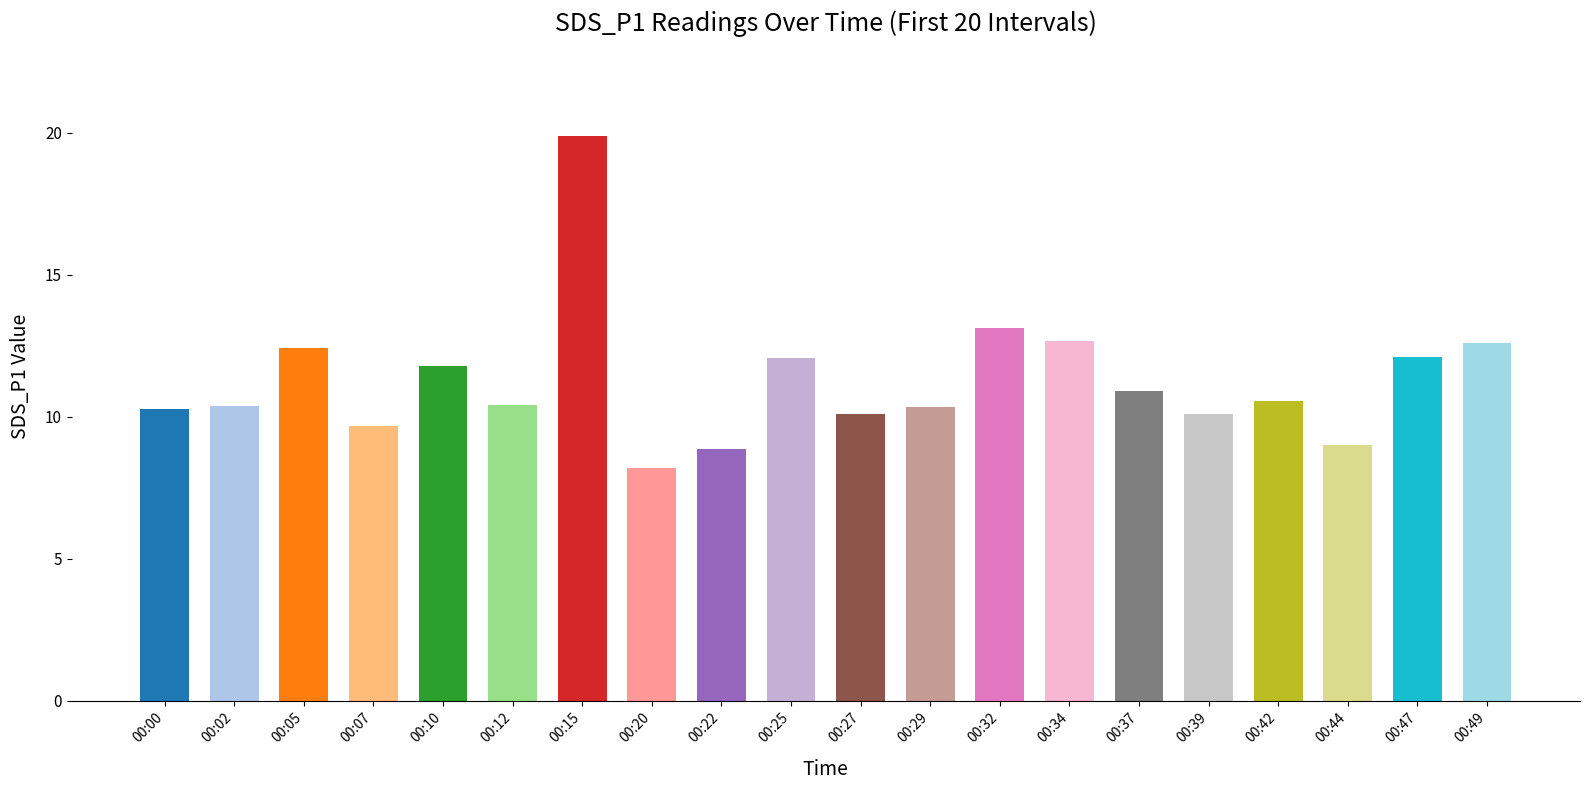

How many series are shown in this chart?

1